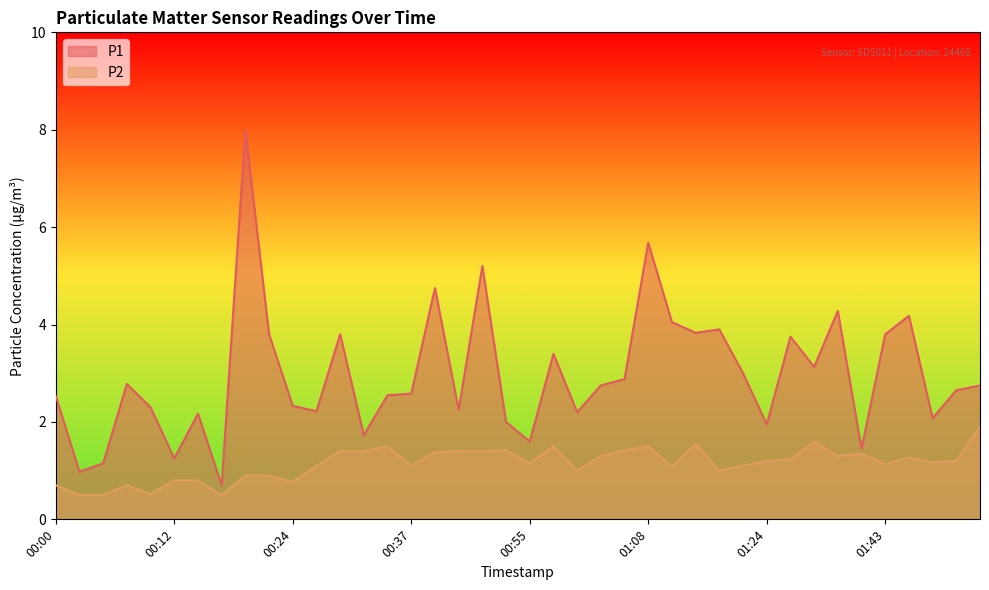

How many lines are shown in the chart?

2